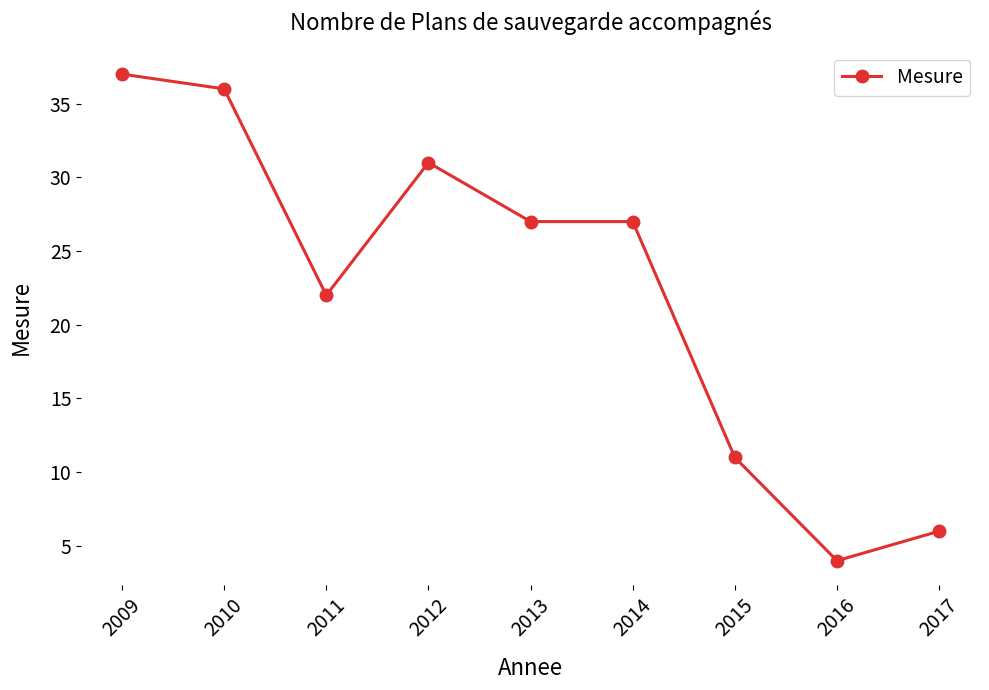

What is the difference between the maximum and second lowest values?

31